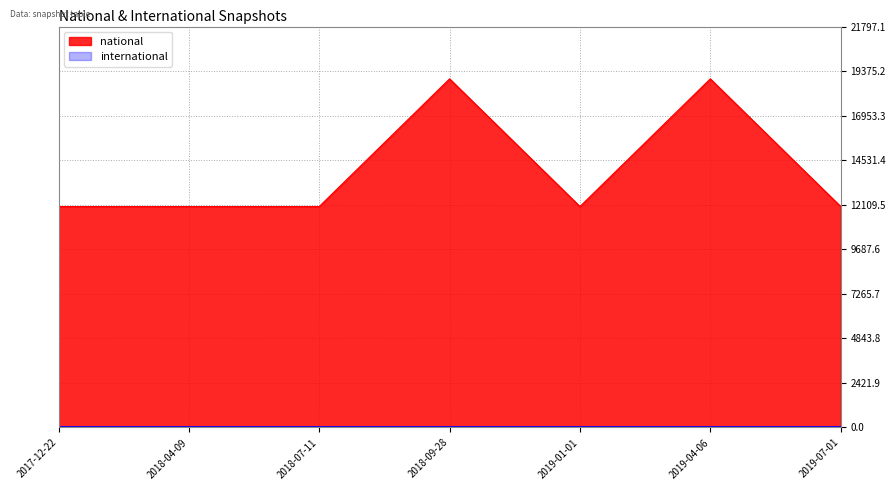

How many interior local valleys (lower than both neighbors) does the data have?

1